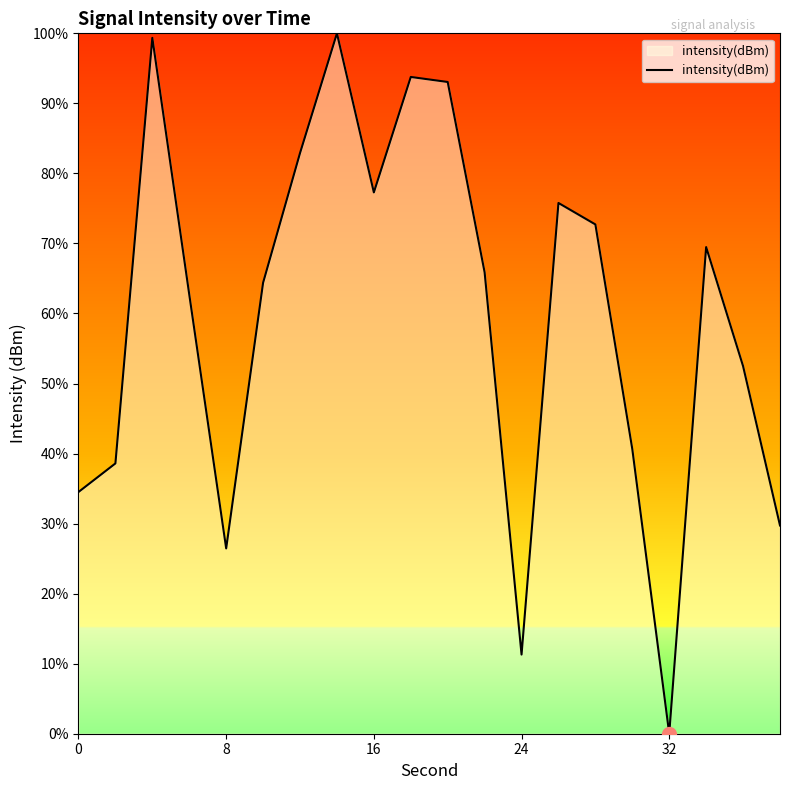

What is the greatest value displayed?

100.0